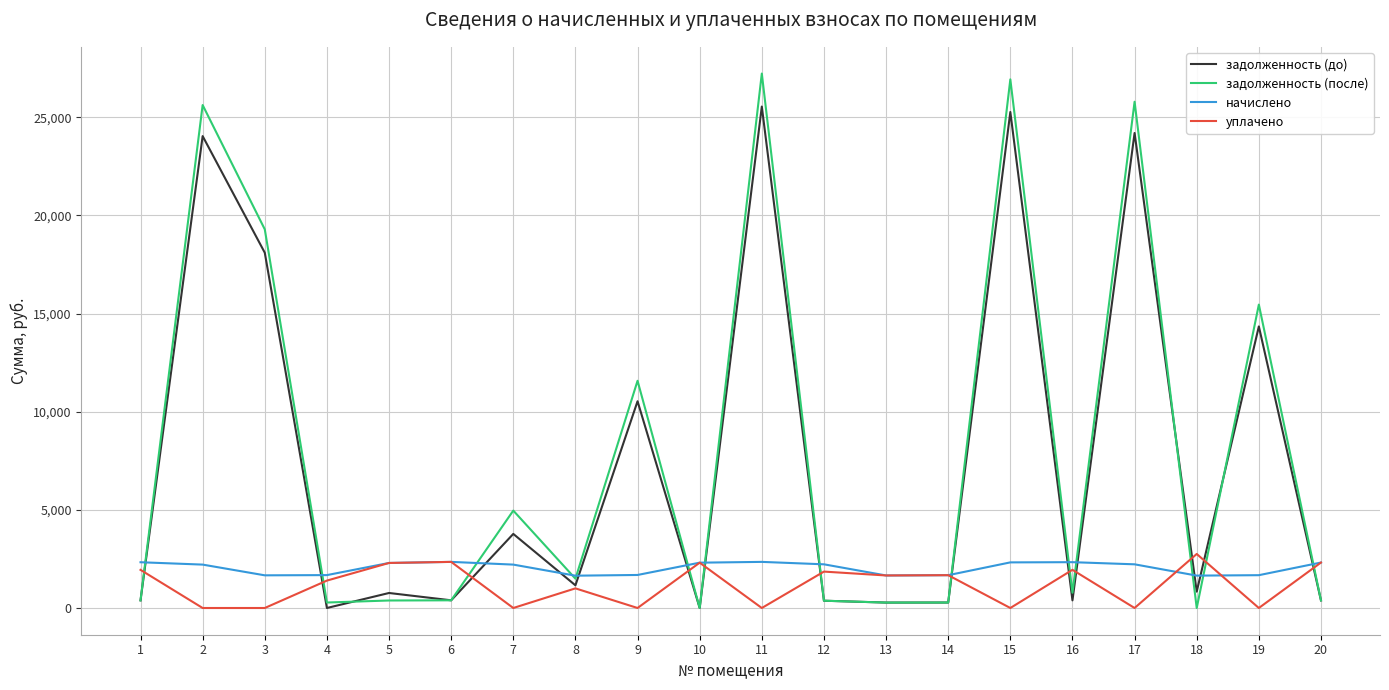

The value of задолженность (после) at 18 is 0.0. True or false?

True